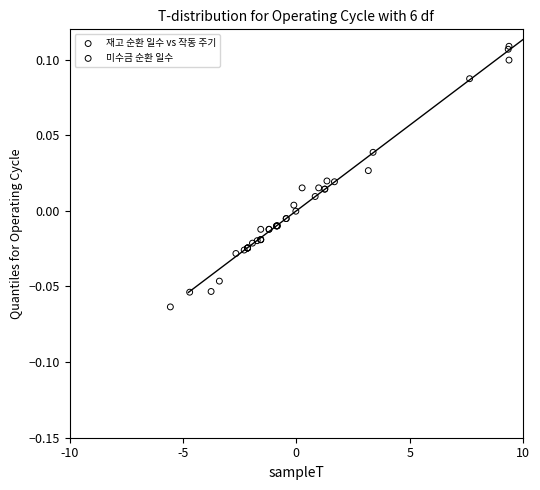

Which series has the largest Y range (max minus min)?

미수금 순환 일수